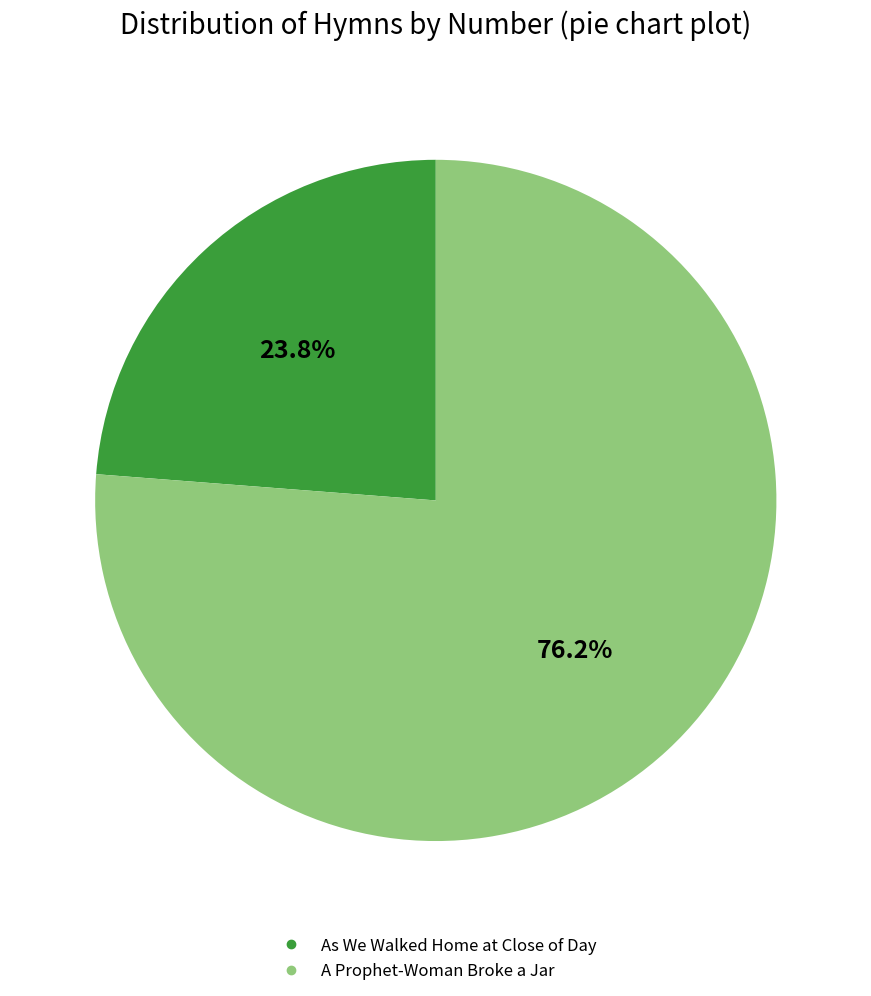

What is the smallest slice in the pie chart?

As We Walked Home at Close of Day